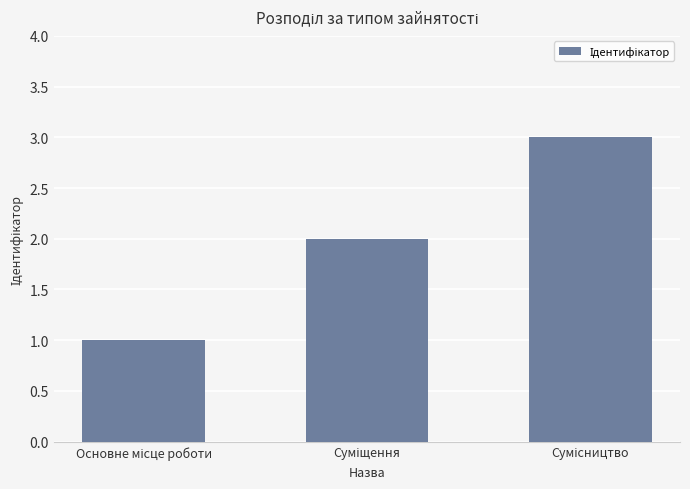

What is the sum of all values?

6